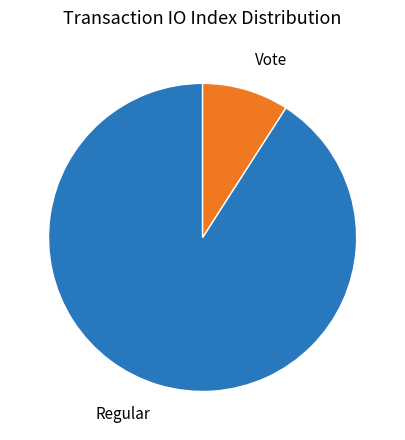

Is there any slice that represents more than half of the pie?

Yes